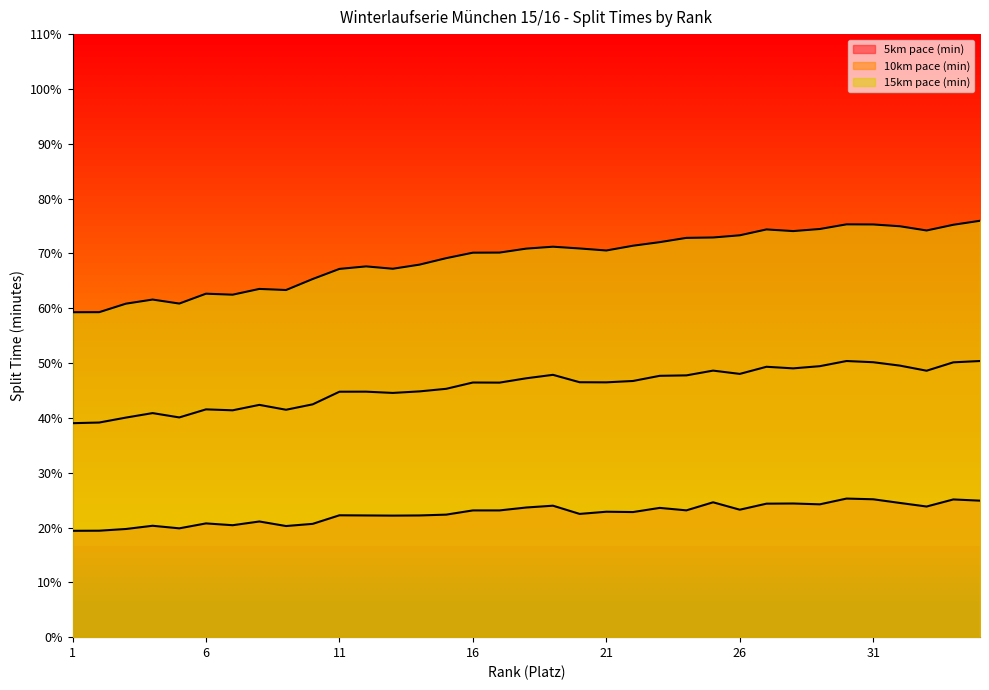

Between 8 and 18, which series saw the biggest shift?

15km pace (min)